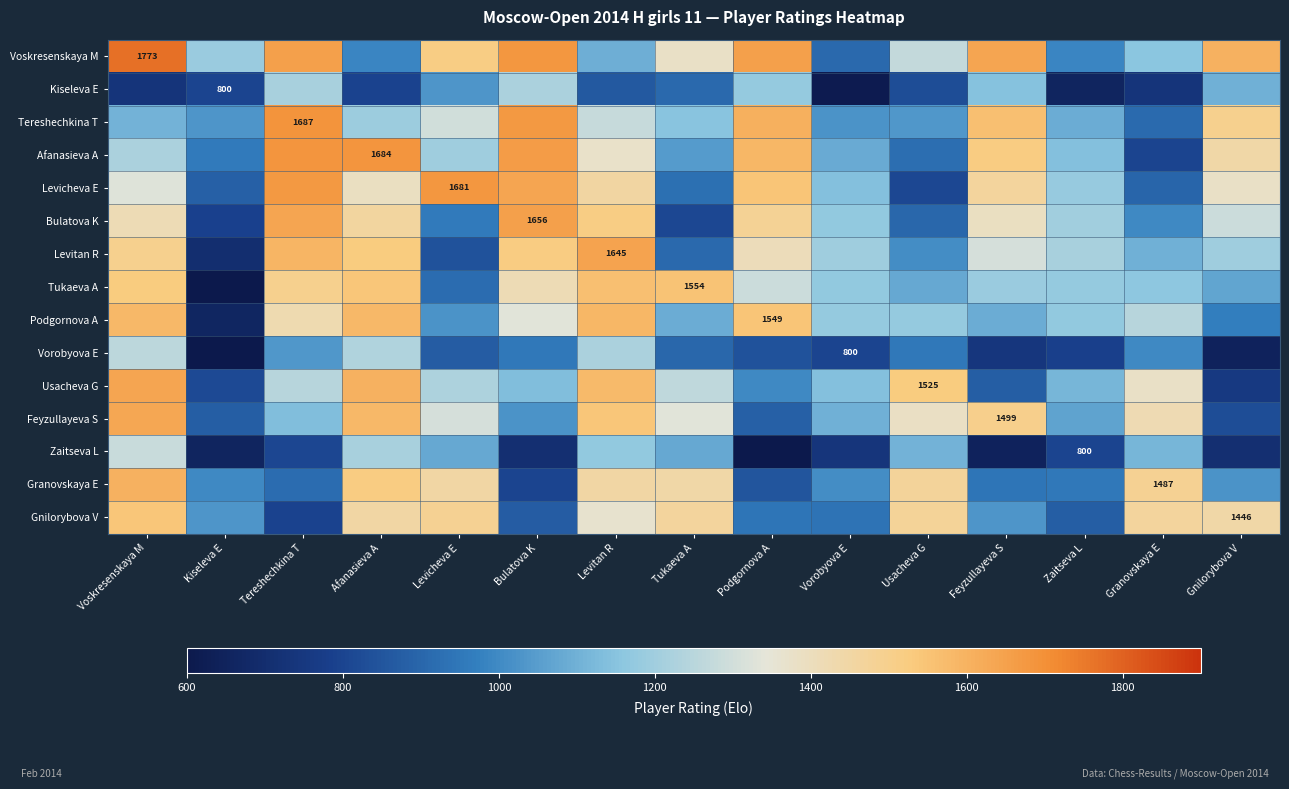

What is the average value of the Podgornova A series?

1244.3